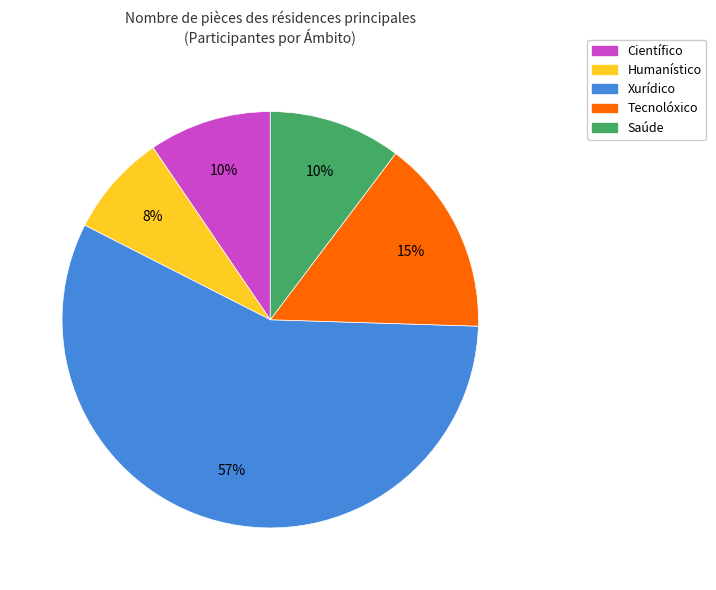

Count the number of slices in the pie.

5